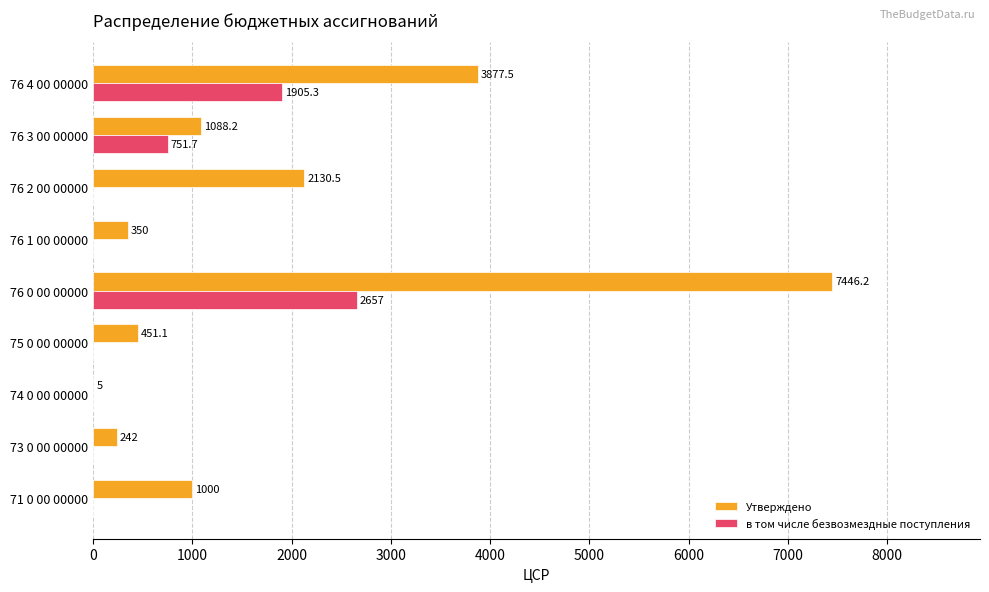

What is the greatest value displayed?

7446.2